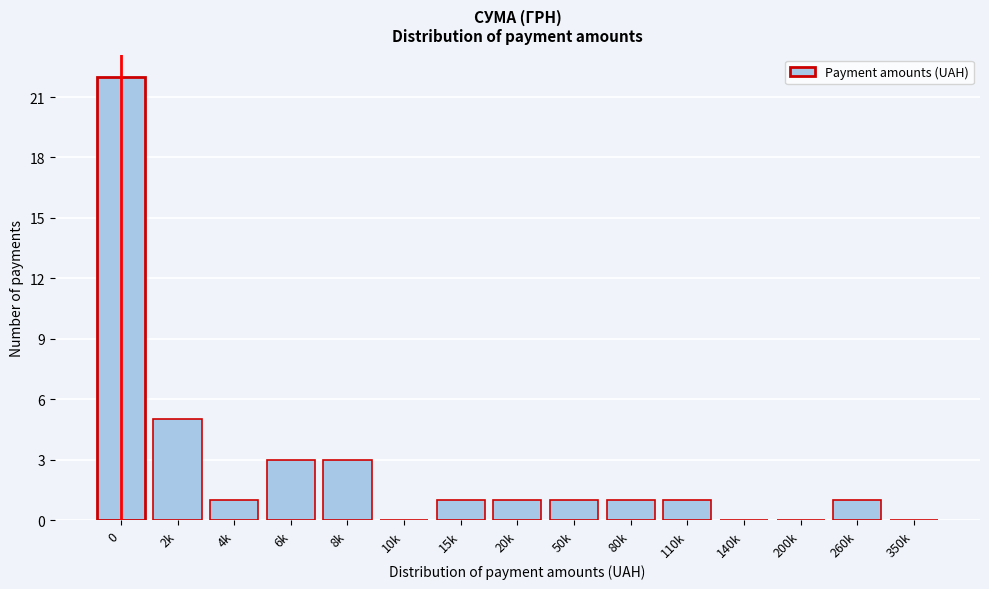

Reading left to right, extract all data points from this chart.

0=22	2k=5	4k=1	6k=3	8k=3	10k=0	15k=1	20k=1	50k=1	80k=1	110k=1	140k=0	200k=0	260k=1	350k=0